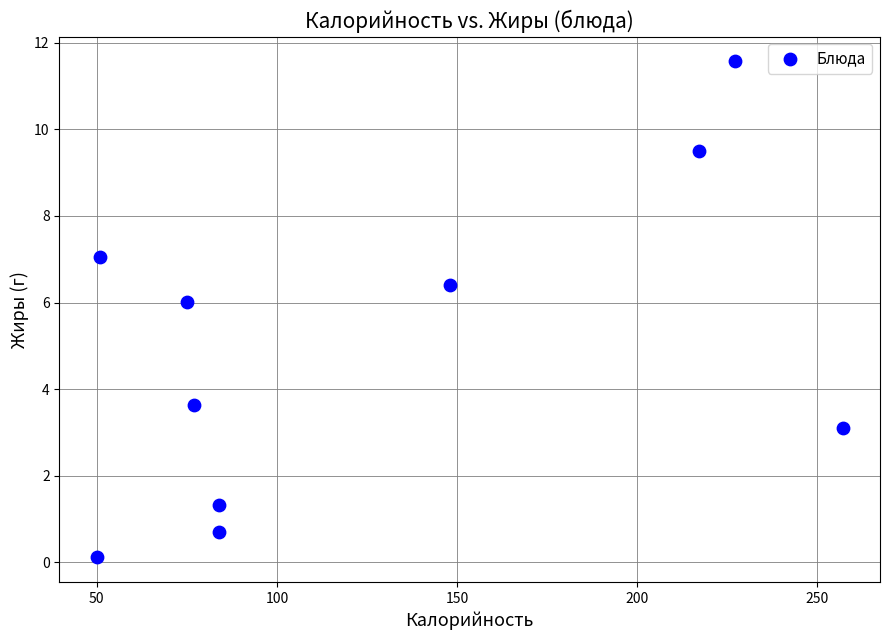

What Y value in the scatter plot is closest to 5?

6.0